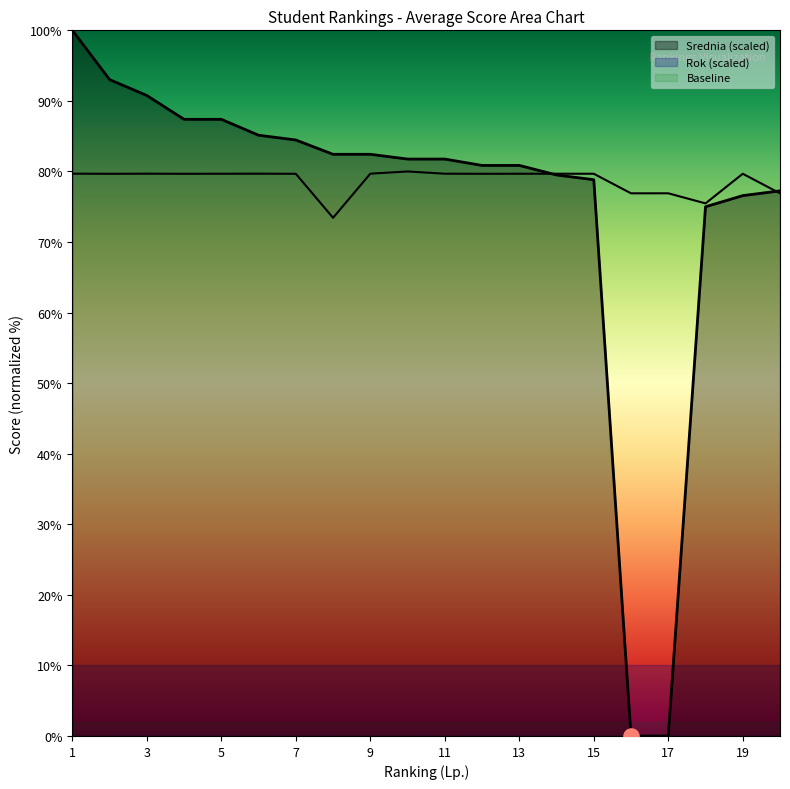

What is the total value across all series at 6?

164.8